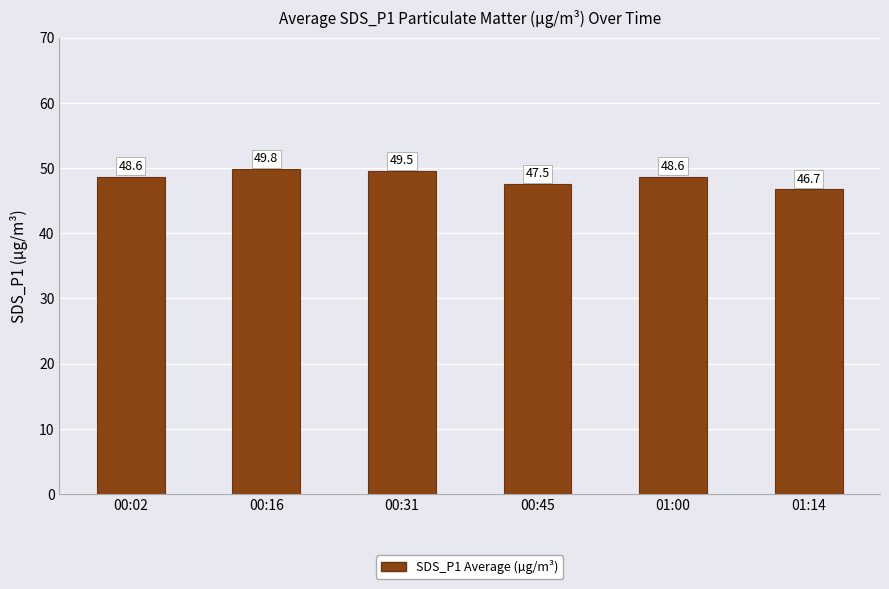

How many bars are there in total?

6